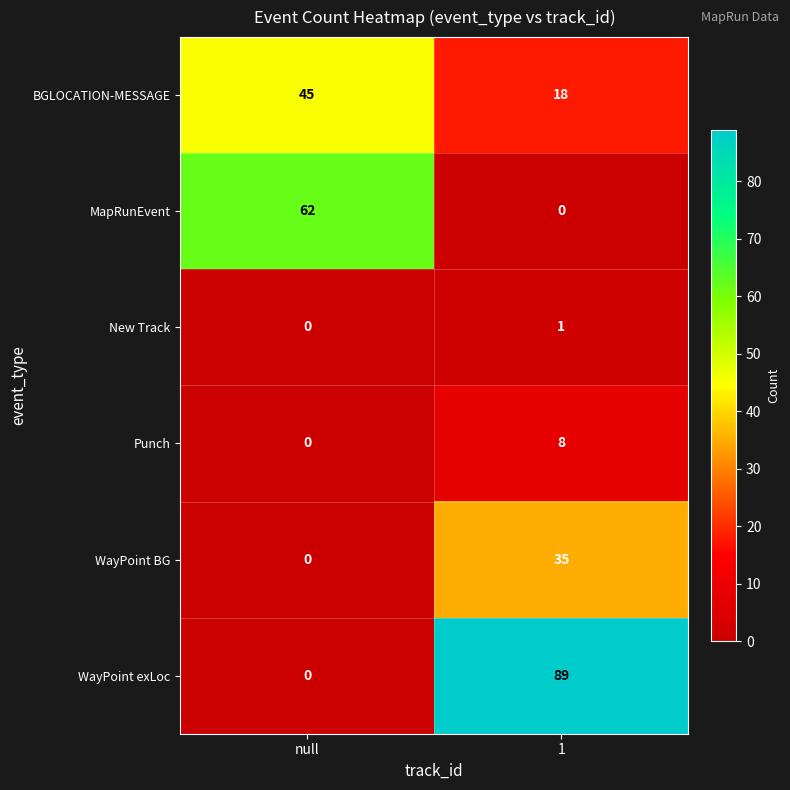

What is the greatest value displayed?

89